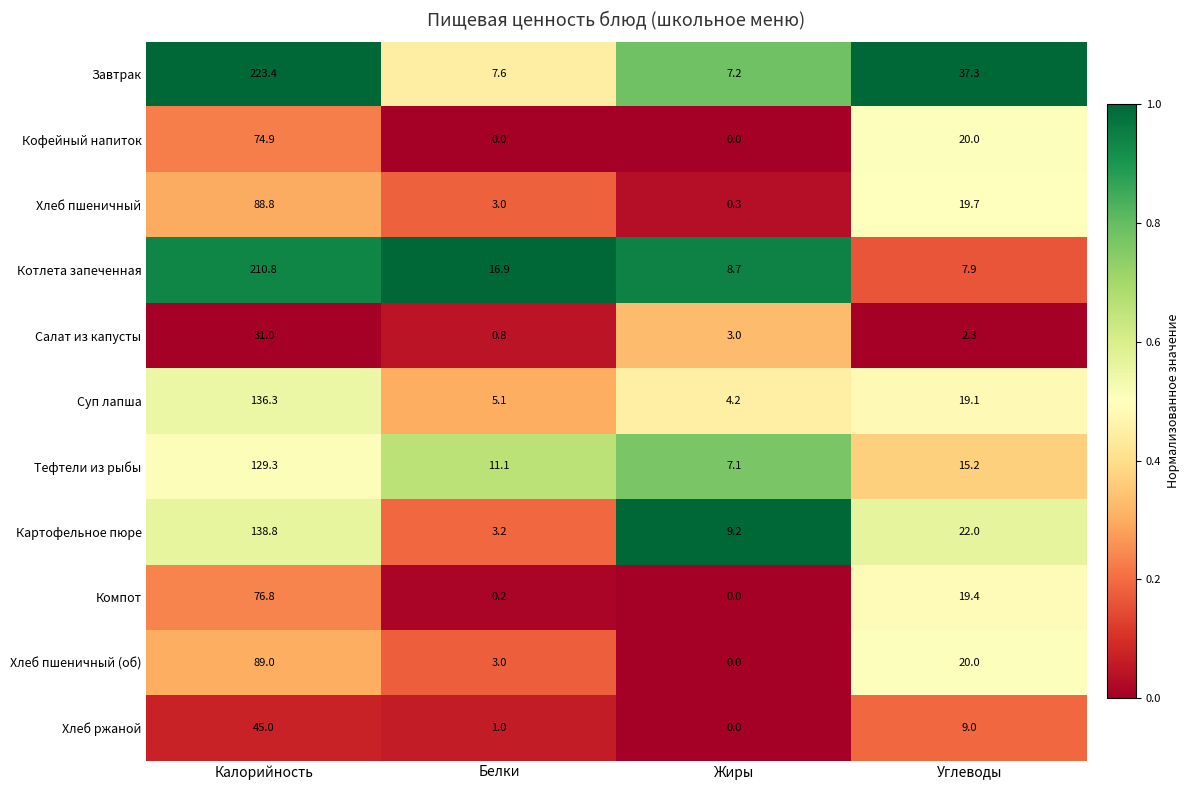

Is it true that Котлета запеченная equals 210.8 at Калорийность?

True